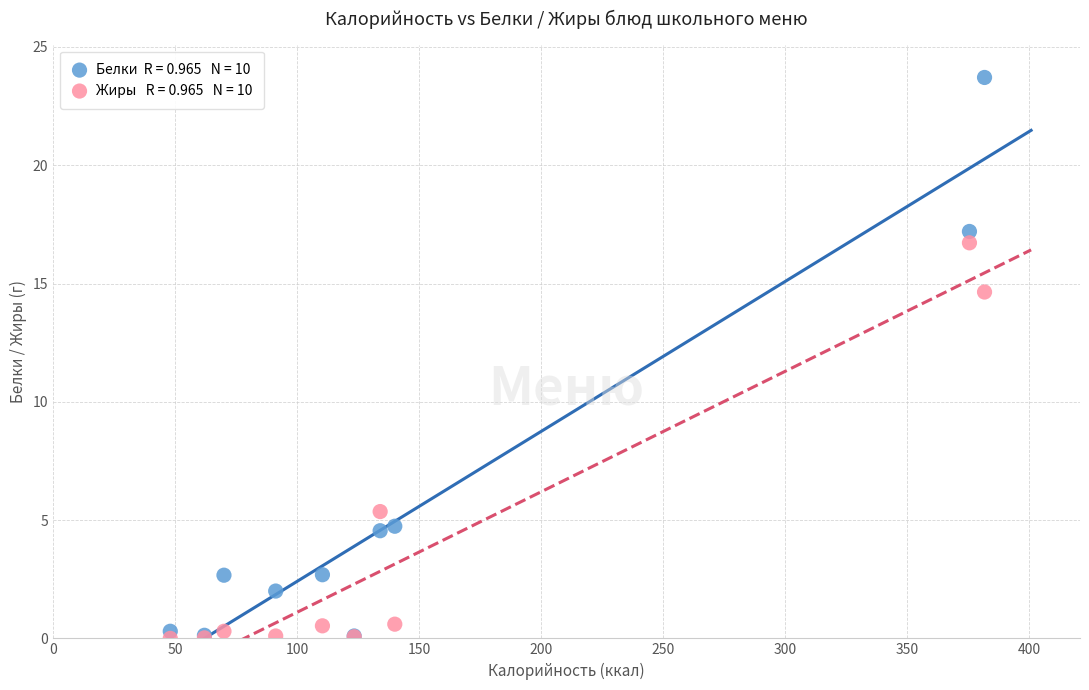

Across all series, what Y value is closest to 11?

14.6